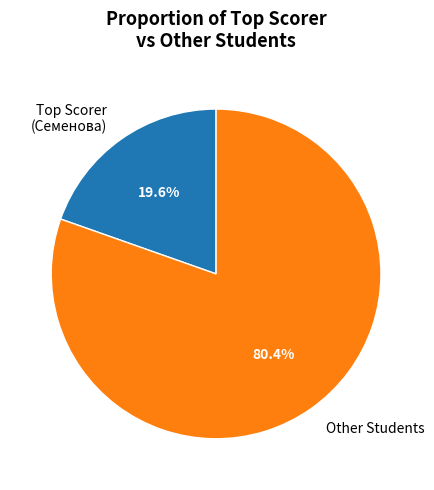

Count the number of slices in the pie.

2